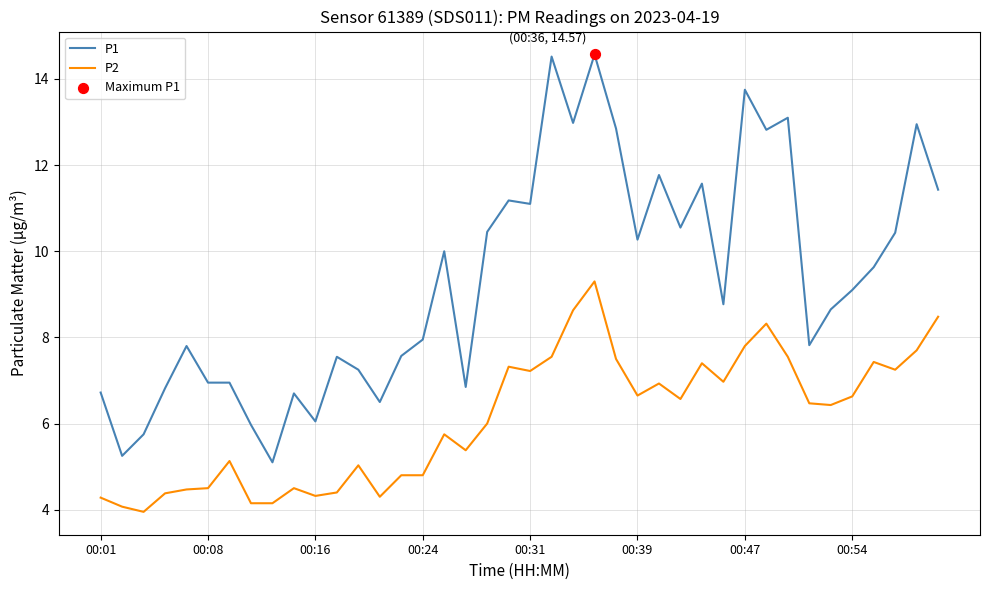

Which series has the largest total across all categories?

P1